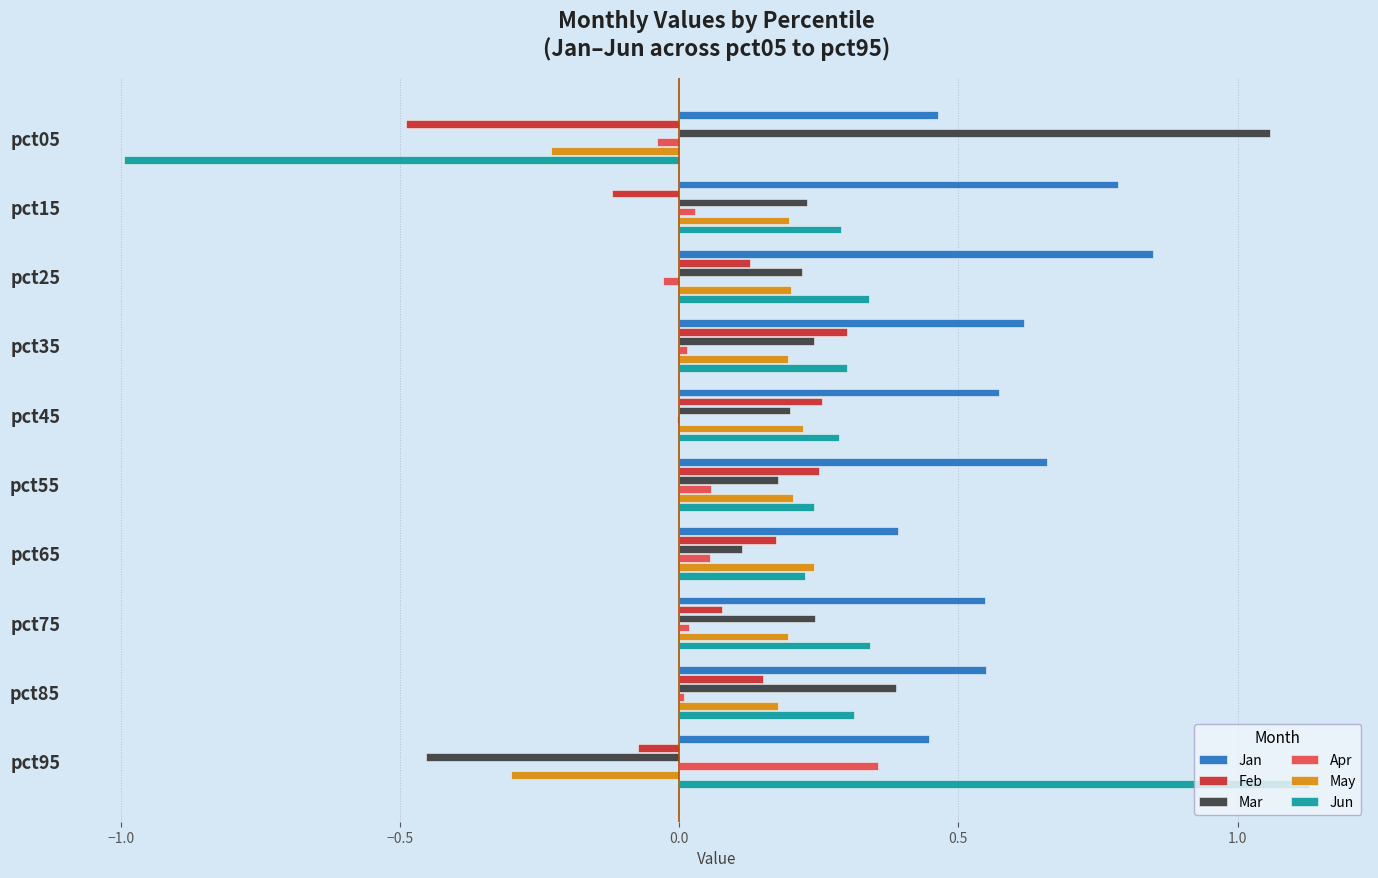

The value of Feb at pct45 is 0.4. True or false?

False